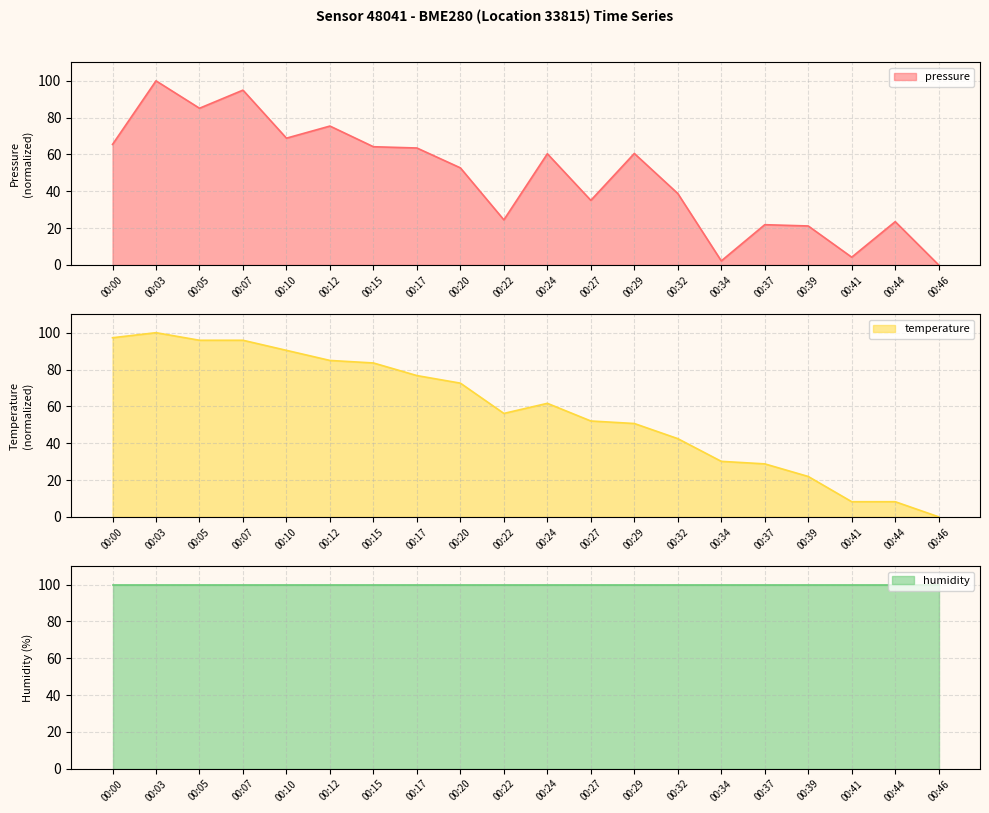

What is the sum of the pressure values at 00:20 and 00:17?

116.3